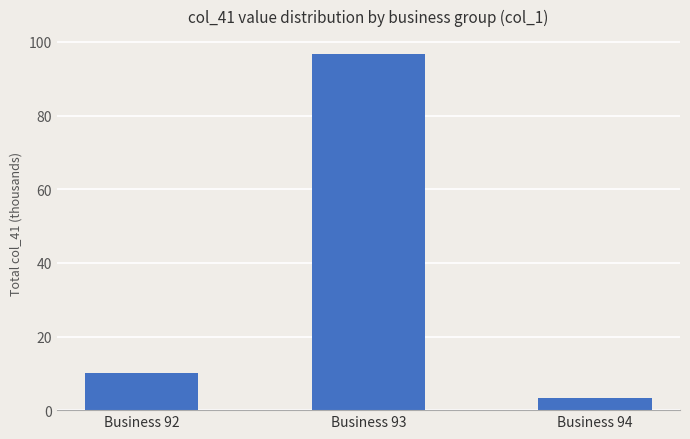

What is the ratio of the value at Business 92 to the value at Business 93?

0.1